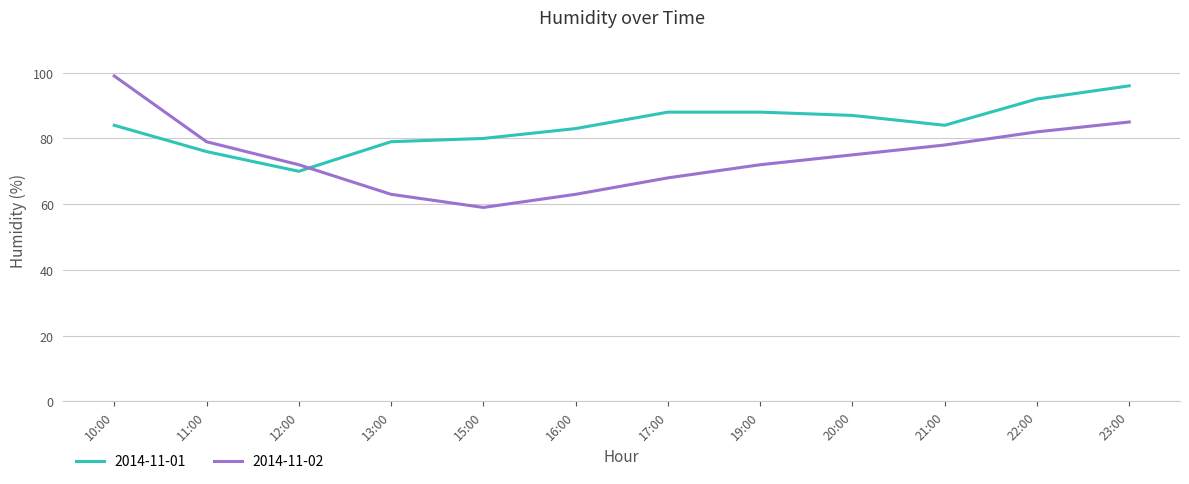

How many distinct data groups are displayed?

2